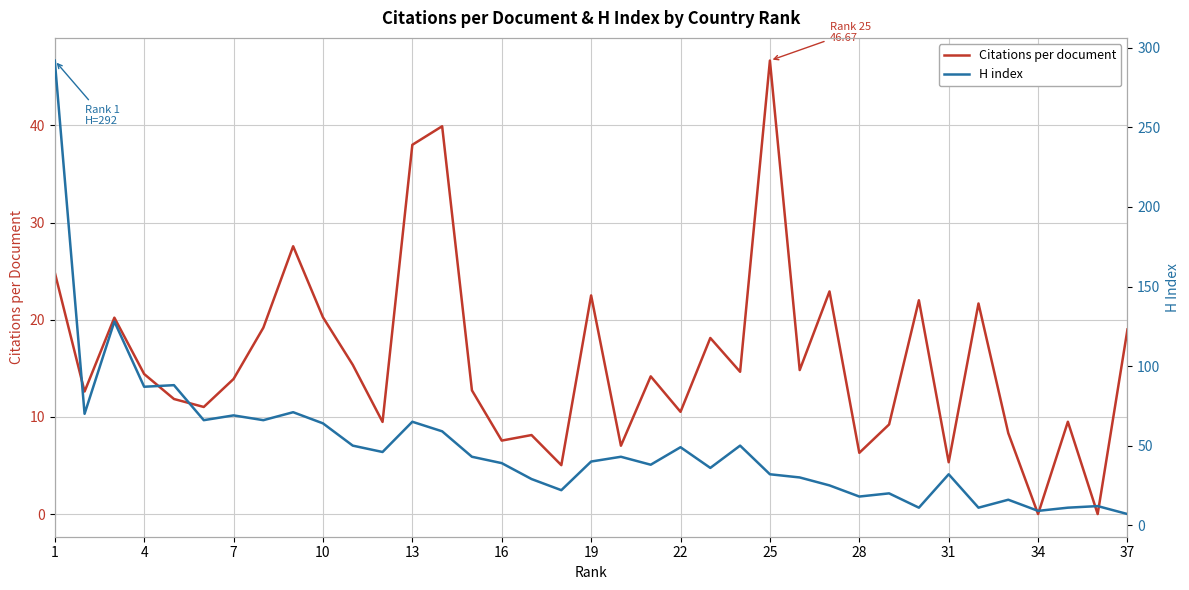

True or false: Citations per document and H index cross at least once.

True